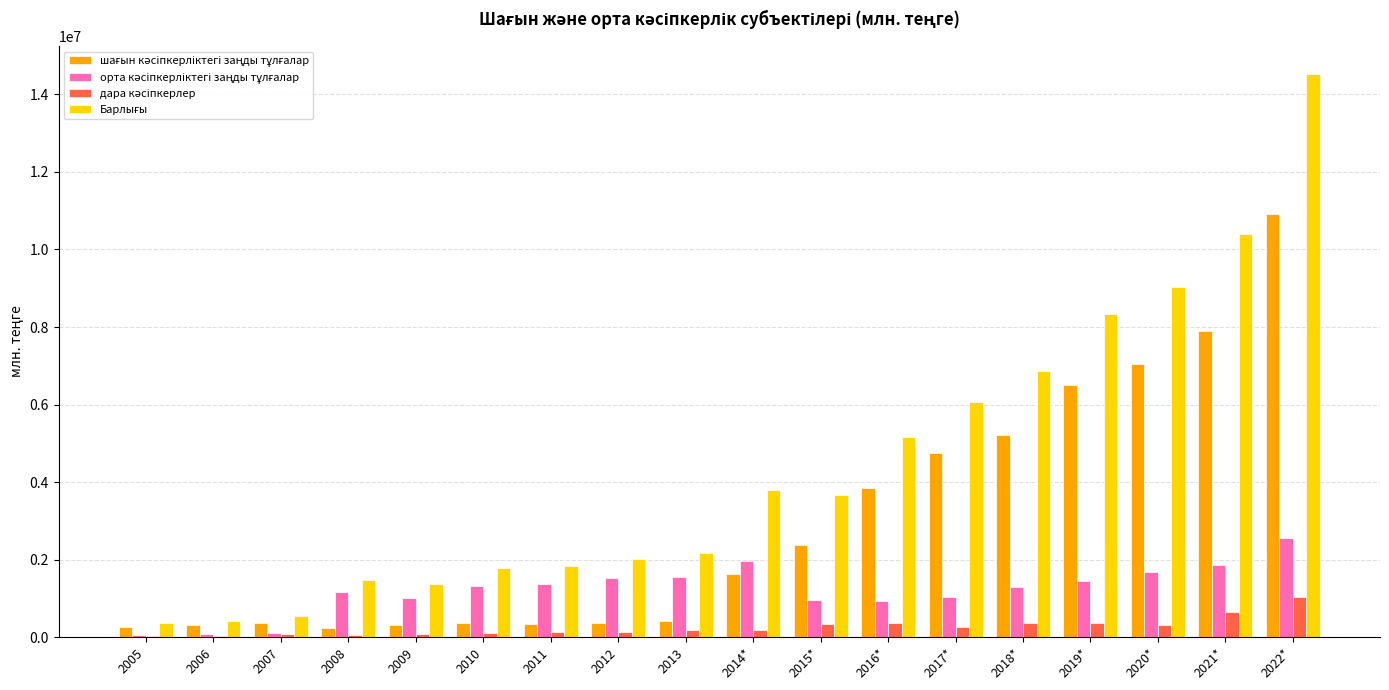

At which category is the sum across all series the highest?

2022*